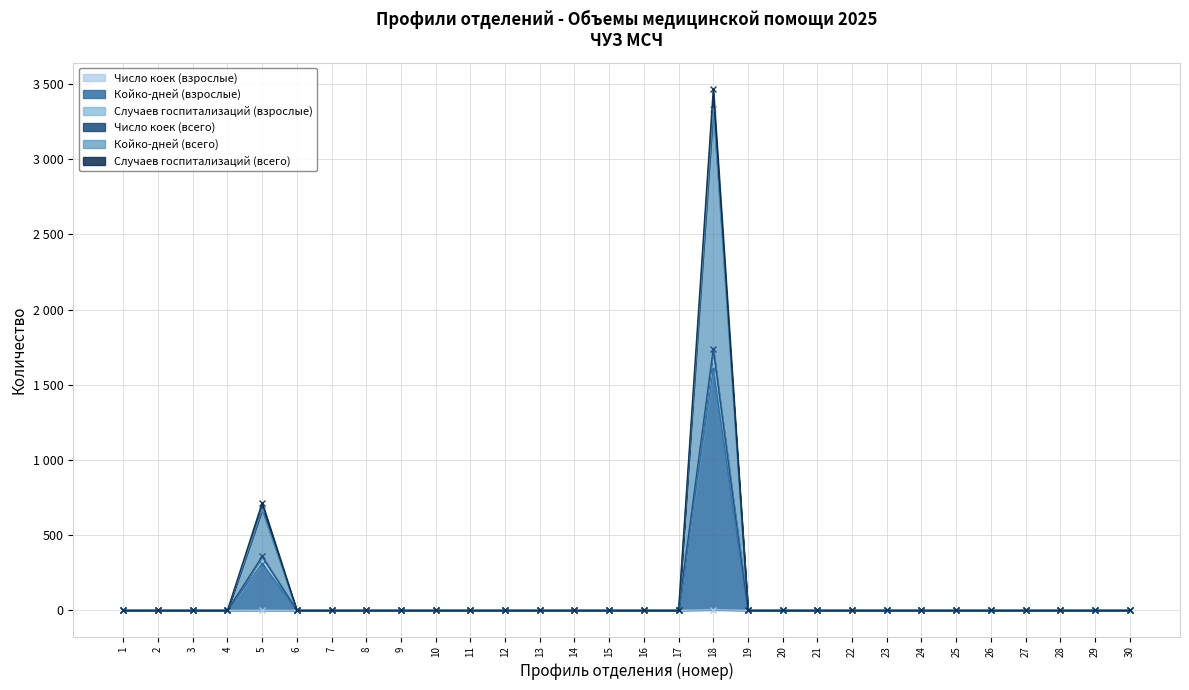

Reading left to right, list all the values displayed in this chart.

Число коек (взрослые): 0	0	0	0	1	0	0	0	0	0	0	0	0	0	0	0	0	5	0	0	0	0	0	0	0	0	0	0	0	0
Койко-дней (взрослые): 0	0	0	0	311	0	0	0	0	0	0	0	0	0	0	0	0	1602	0	0	0	0	0	0	0	0	0	0	0	0
Случаев госпитализаций (взрослые): 0	0	0	0	358	0	0	0	0	0	0	0	0	0	0	0	0	1734	0	0	0	0	0	0	0	0	0	0	0	0
Число коек (всего): 0	0	0	0	669	0	0	0	0	0	0	0	0	0	0	0	0	3336	0	0	0	0	0	0	0	0	0	0	0	0
Койко-дней (всего): 0	0	0	0	359	0	0	0	0	0	0	0	0	0	0	0	0	1739	0	0	0	0	0	0	0	0	0	0	0	0
Случаев госпитализаций (всего): 0	0	0	0	716	0	0	0	0	0	0	0	0	0	0	0	0	3468	0	0	0	0	0	0	0	0	0	0	0	0